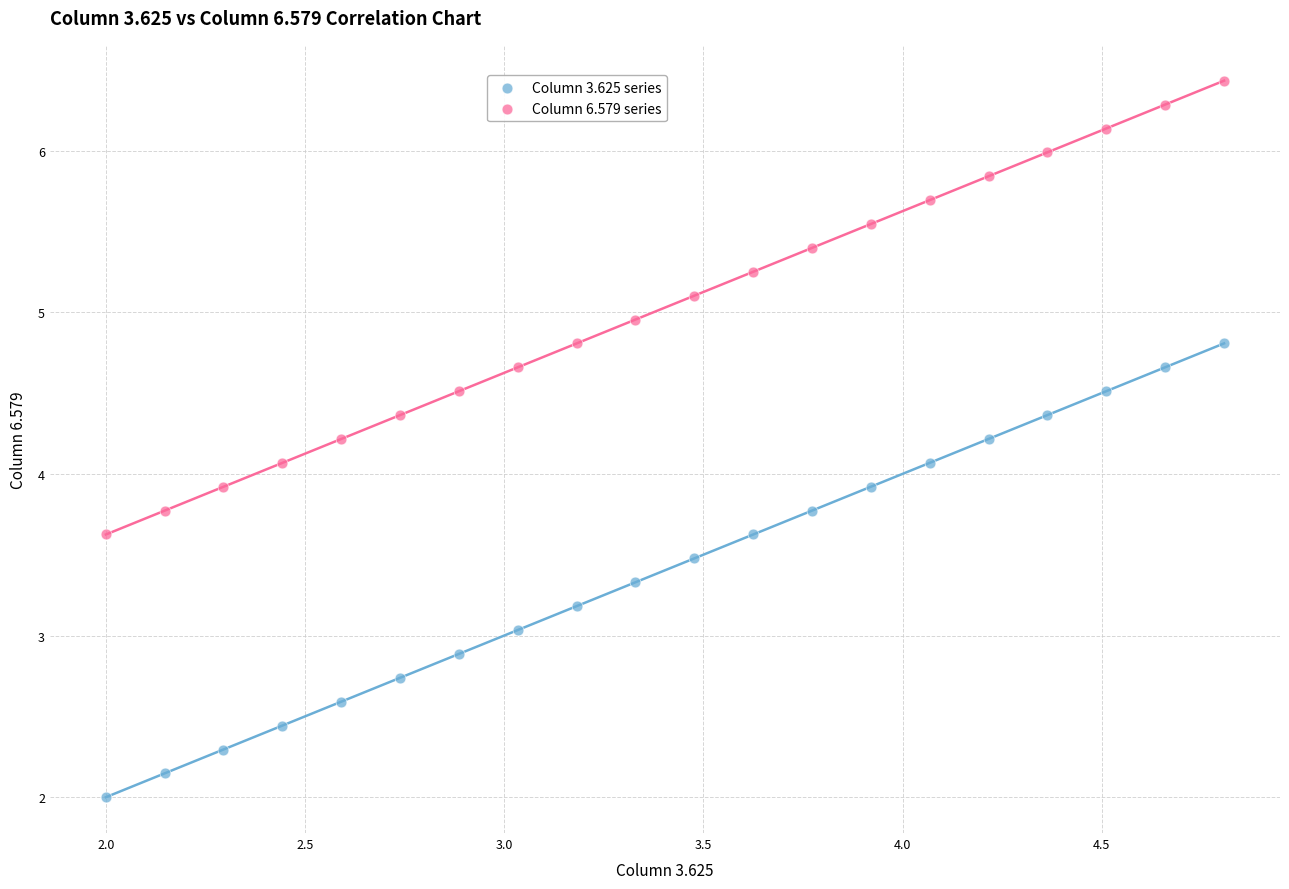

Which series reaches the minimum Y coordinate?

Column 3.625 series